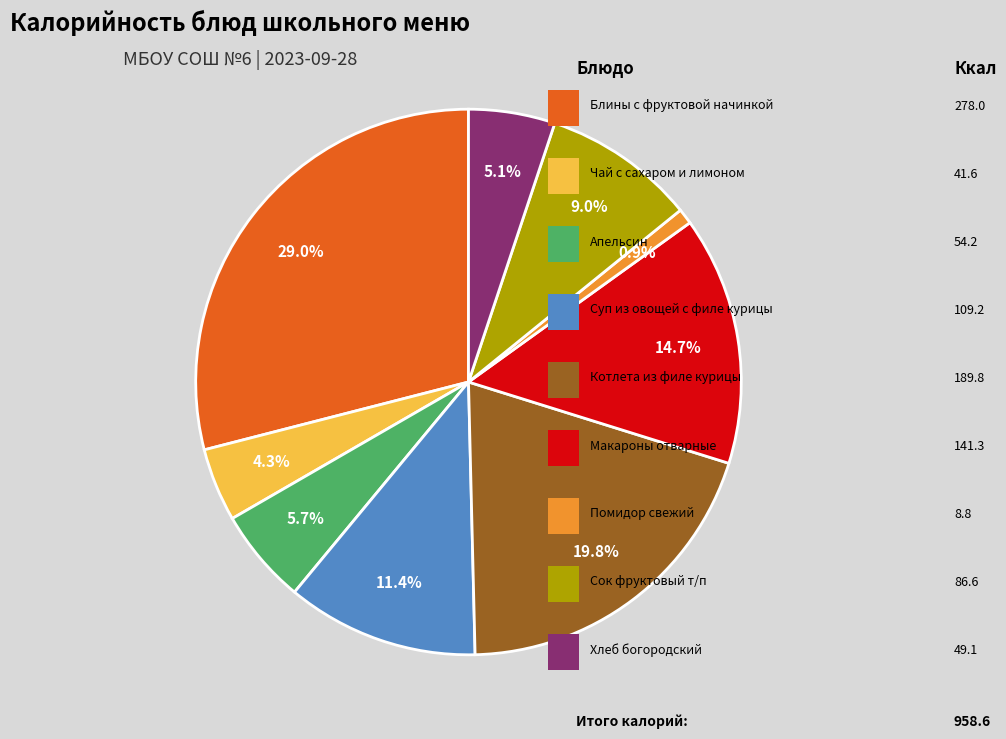

How many segments does this pie chart have?

9